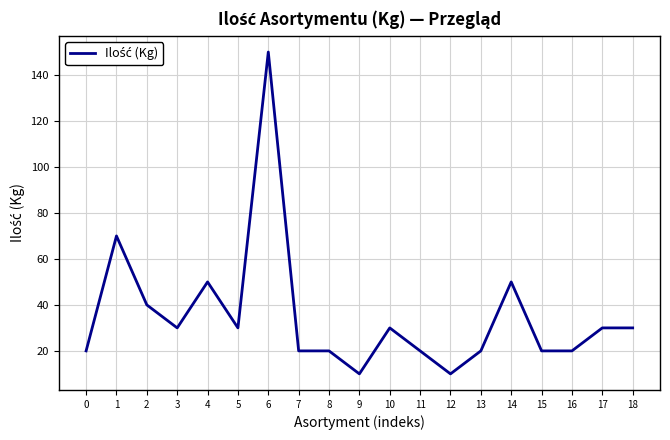

Between 17 and 8, which is larger?

17